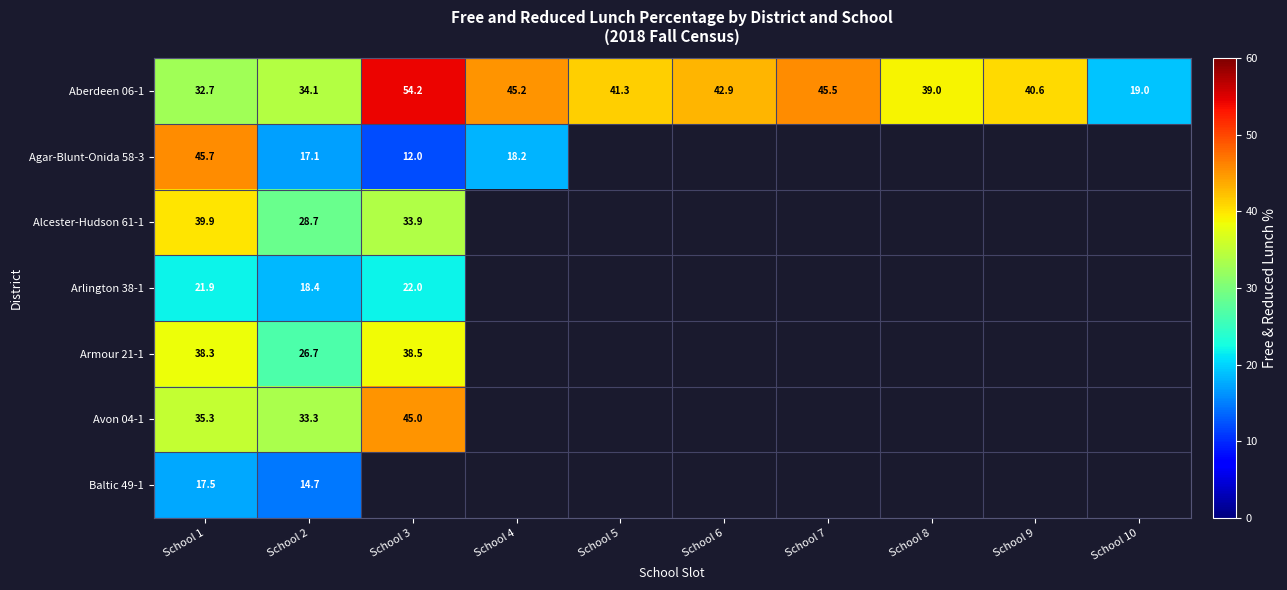

At School 1, list the series in order from smallest to largest.

Baltic 49-1, Arlington 38-1, Aberdeen 06-1, Avon 04-1, Armour 21-1, Alcester-Hudson 61-1, Agar-Blunt-Onida 58-3